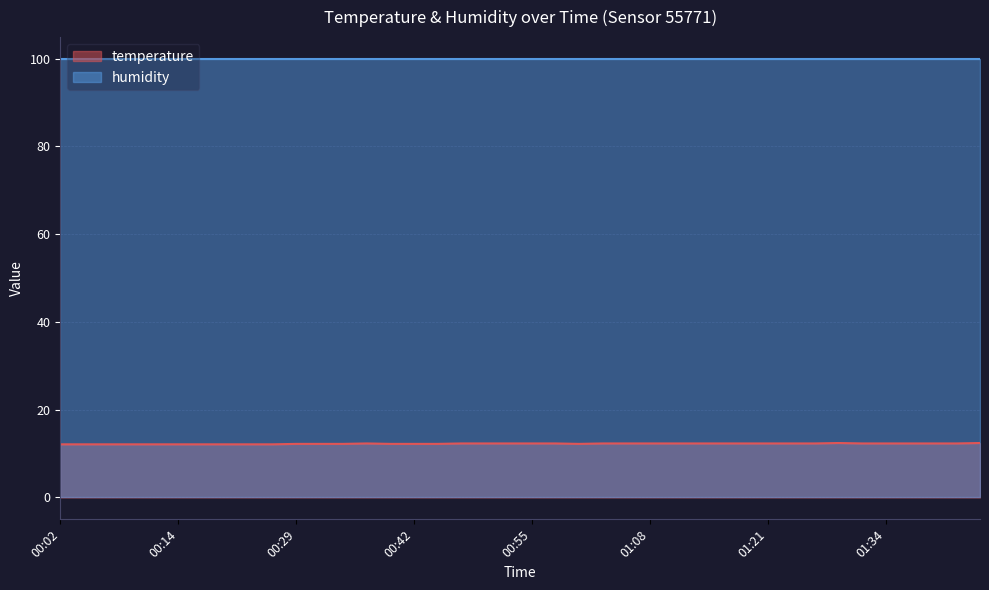

What is the change in value from 00:02 to 01:16?

+0.2